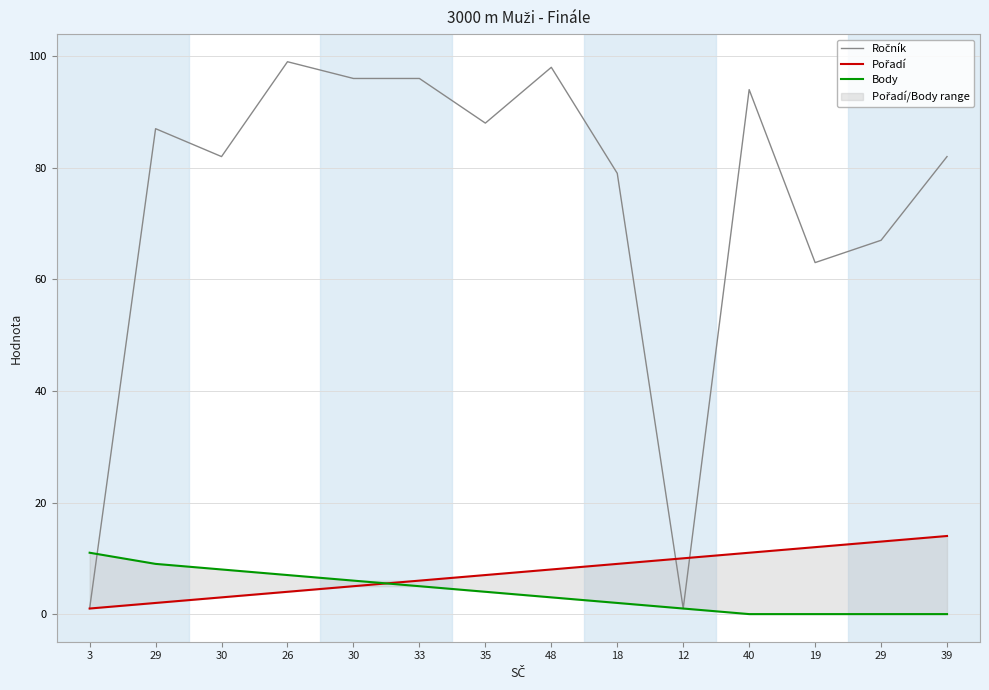

Which series has the largest range (max minus min)?

Ročník